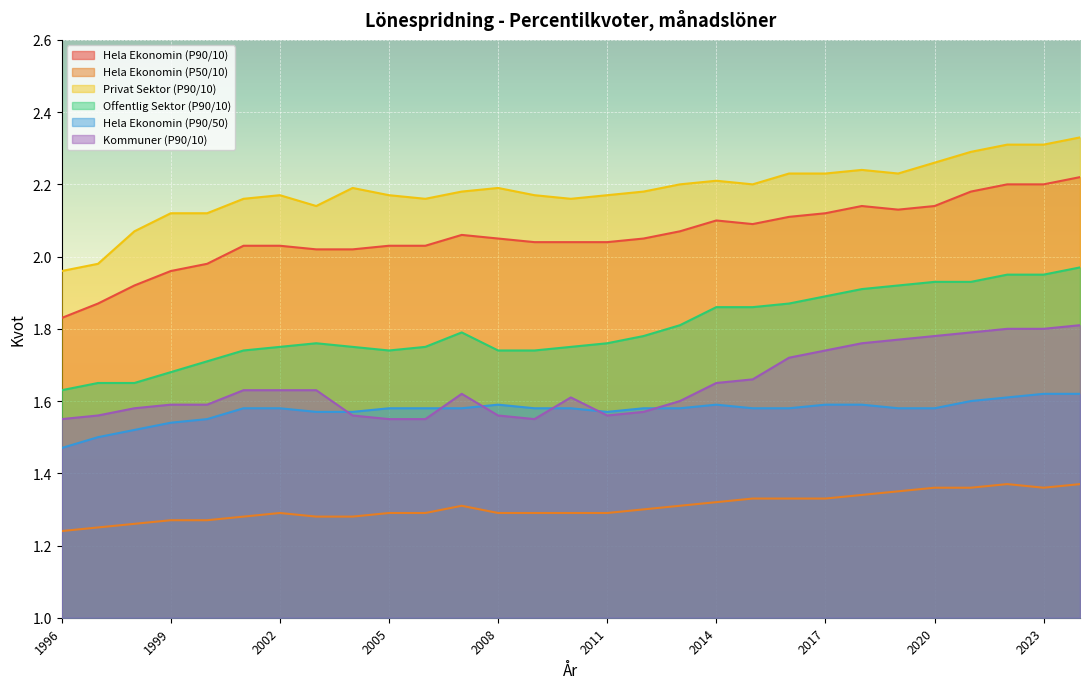

Count the Kommuner (P90/10) values in the range 1 to 2.

29